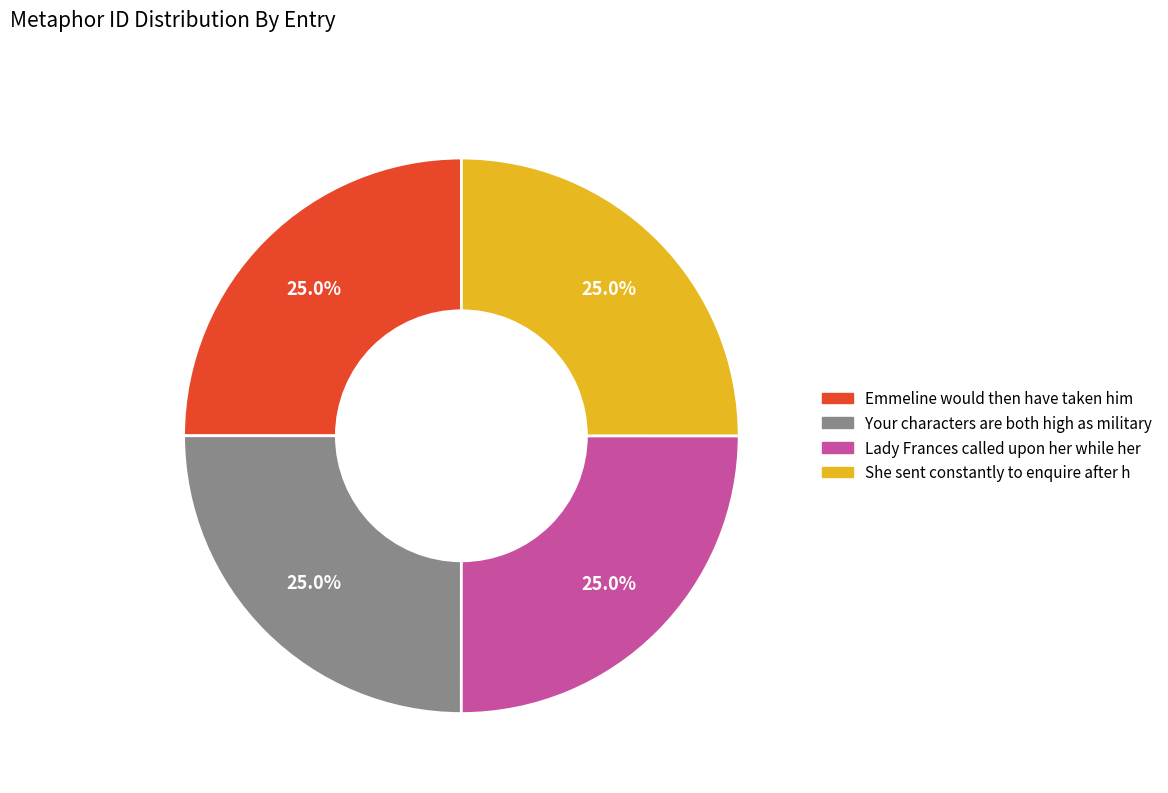

What portion of the pie excludes Your characters are both high as military?

75.0%